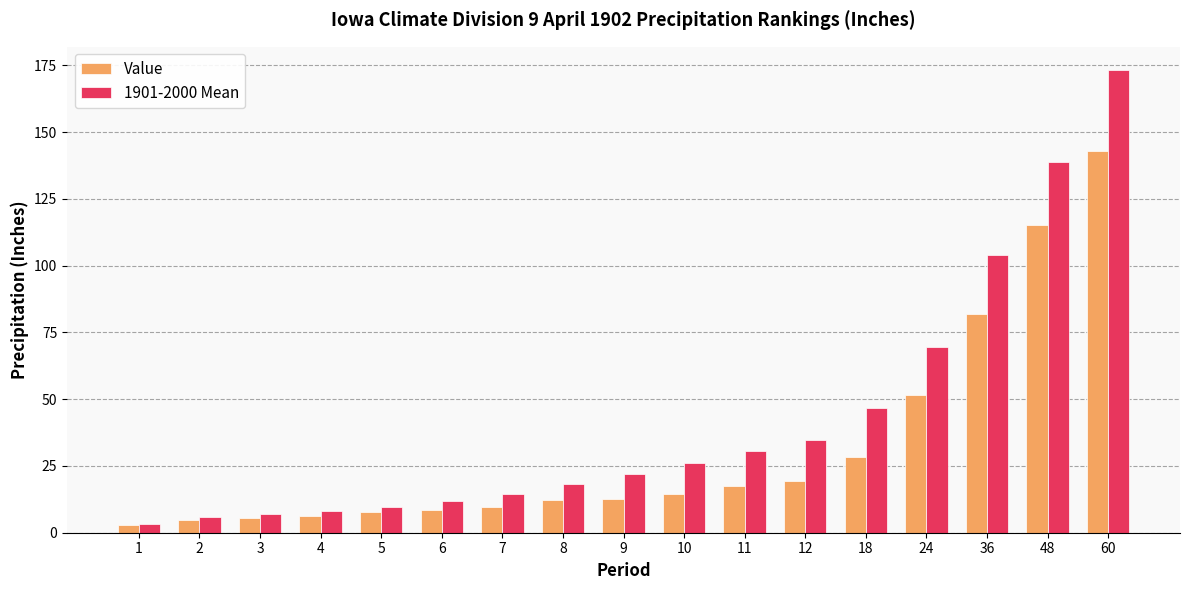

Rank the series by their maximum value, from lowest to highest.

Value, 1901-2000 Mean